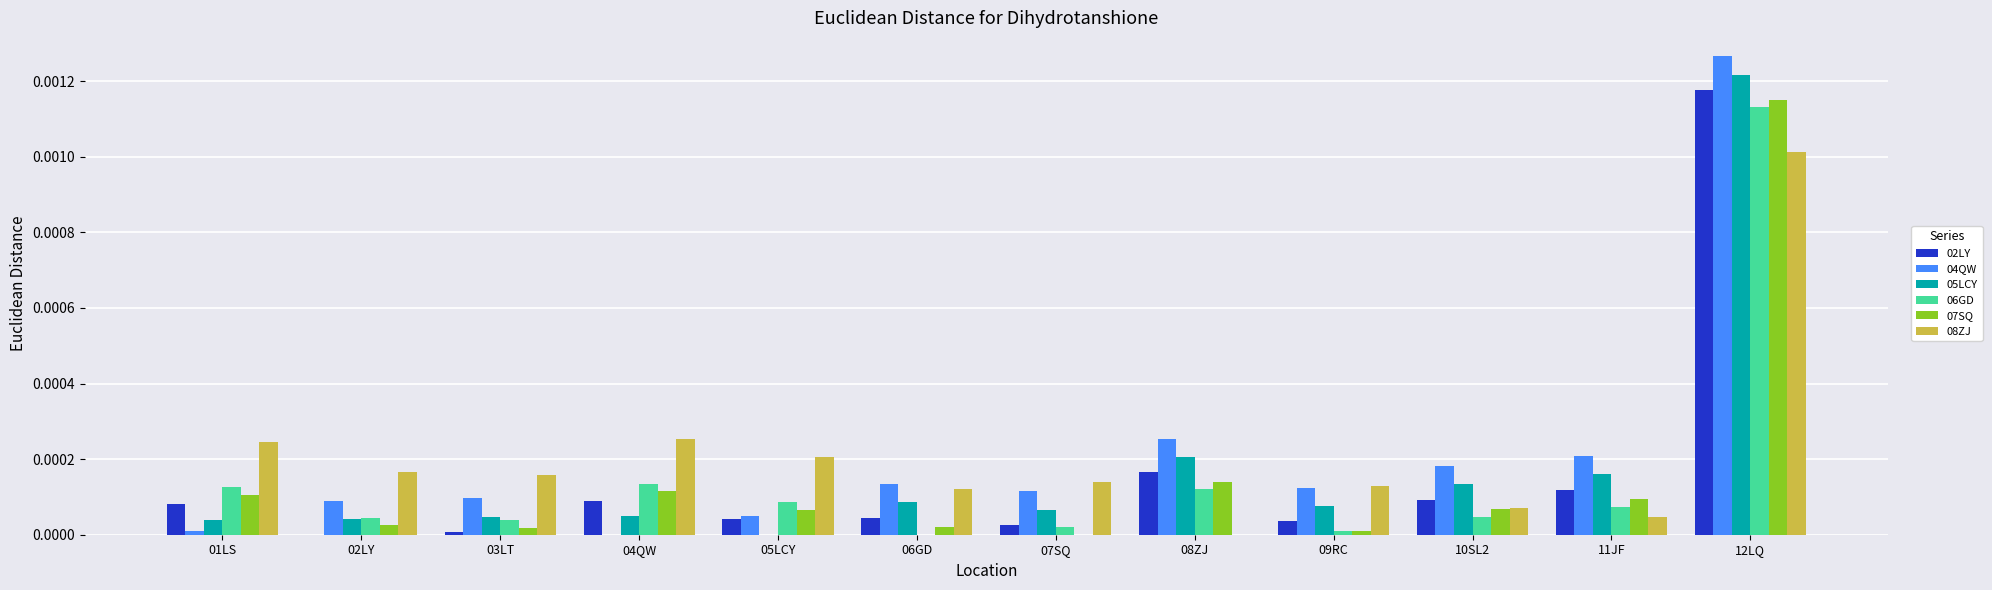

At which category is the sum across all series the highest?

12LQ